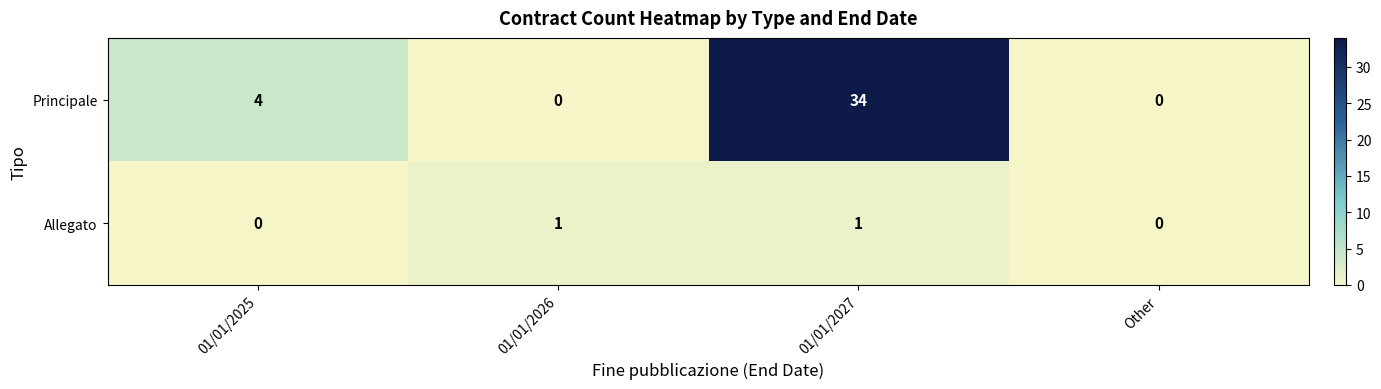

Is it true that Allegato equals 2 at 01/01/2026?

False